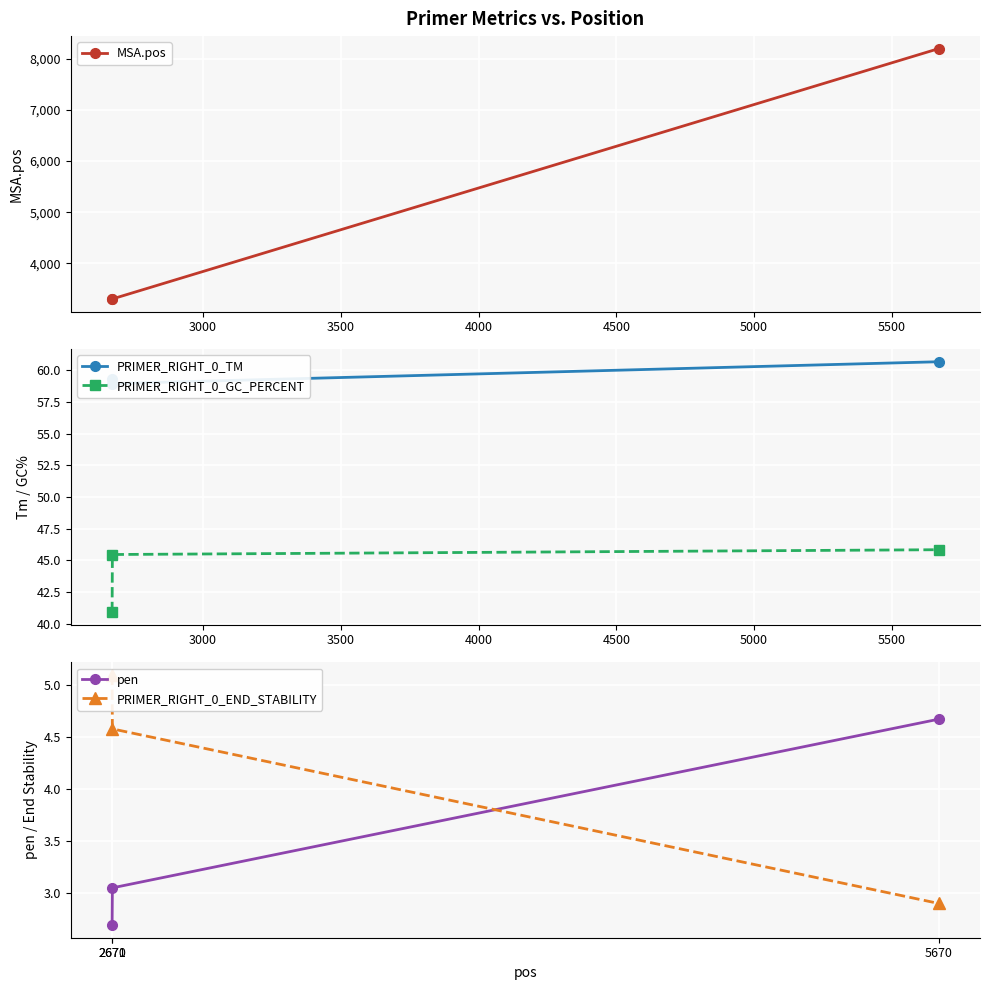

How many categories are shown in the chart?

3